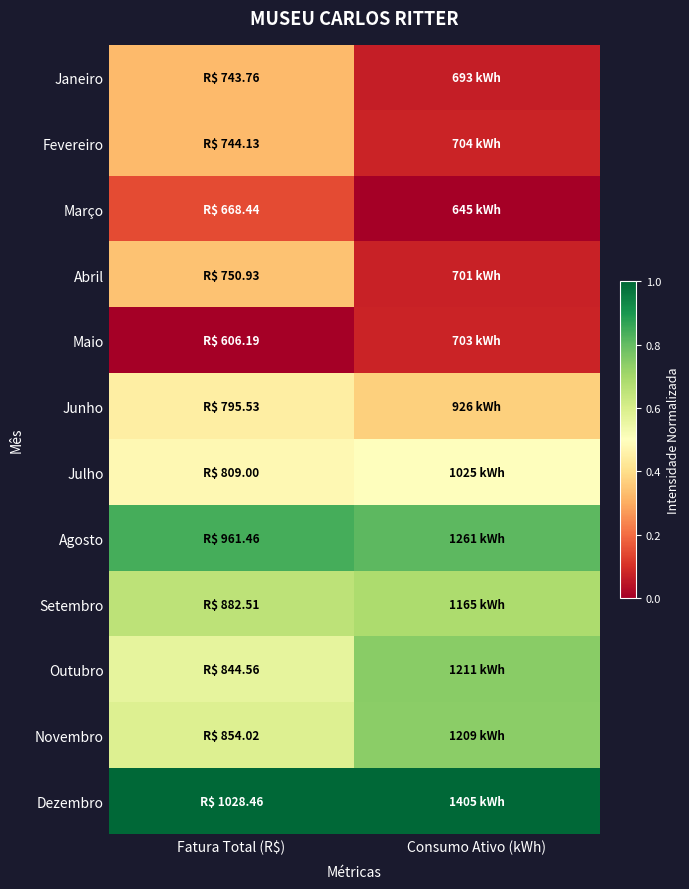

Which has a higher value, Consumo Ativo (kWh) or Fatura Total (R$)?

Fatura Total (R$)